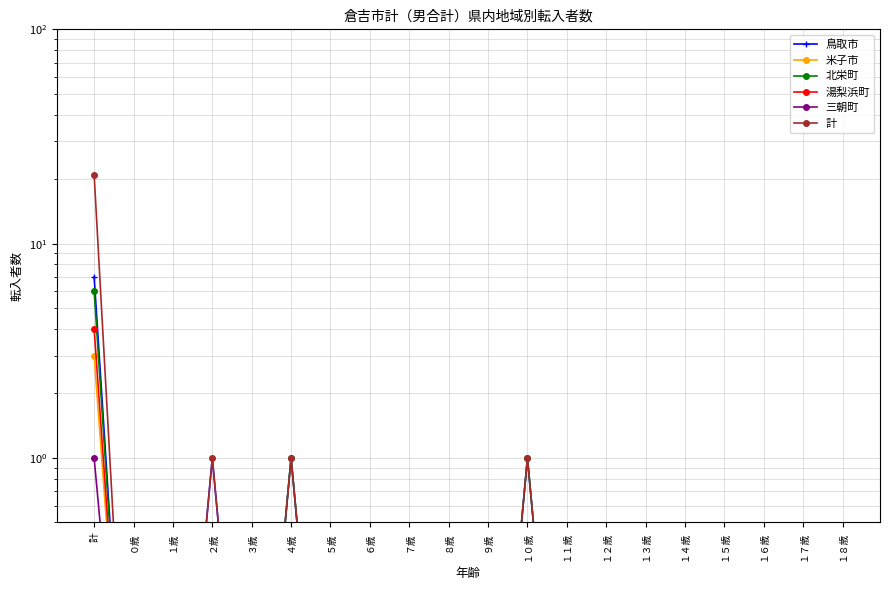

What position from the left is ９歳?

11